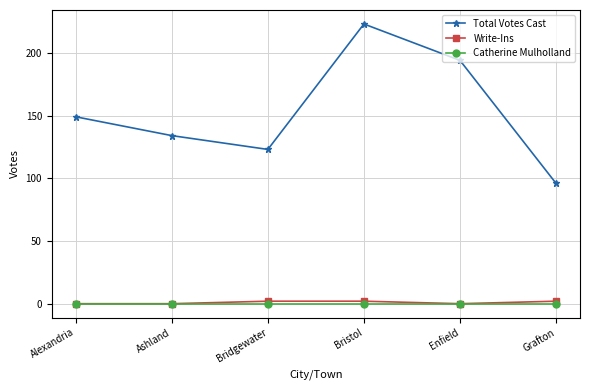

Which series changed the most between Bridgewater and Enfield?

Total Votes Cast